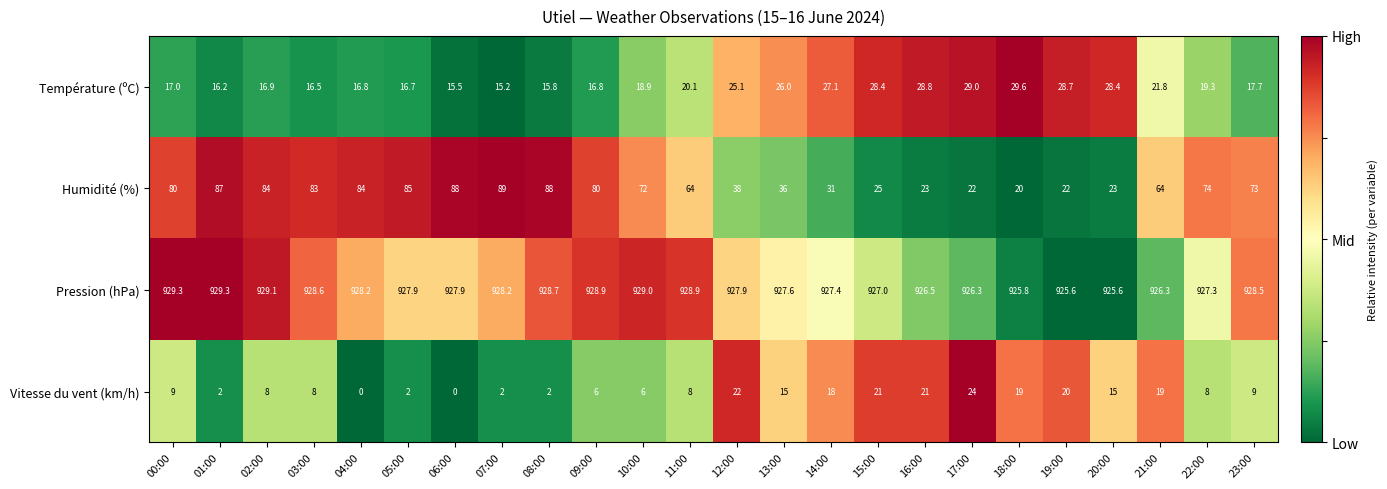

What is the greatest value displayed?

929.3